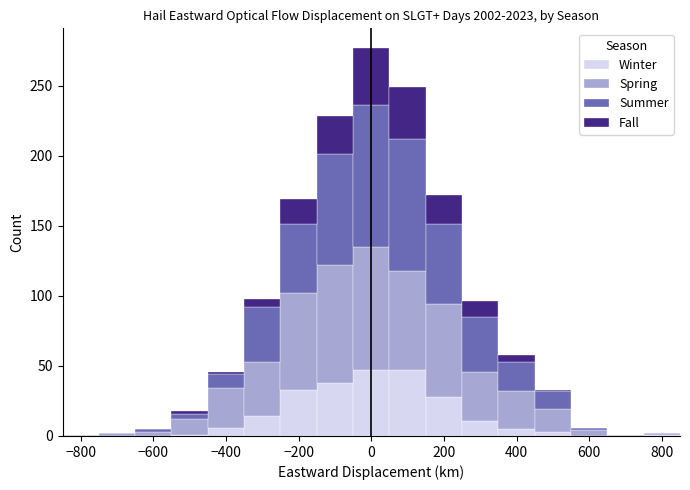

Reading left to right, transcribe this chart: for each stacked bar, give the range it covers on the x-axis and its total height. Neither the bar edges nor the heights are printed on the chart, so give them approximately, as read against the axes.

-850 to -750: under 5
-750 to -650: under 5
-650 to -550: 5
-550 to -450: 20
-450 to -350: 45
-350 to -250: 100
-250 to -150: 170
-150 to -50: 230
-50 to 50: 275
50 to 150: 250
150 to 250: 170
250 to 350: 95
350 to 450: 60
450 to 550: 35
550 to 650: 5
650 to 750: under 5
750 to 850: under 5